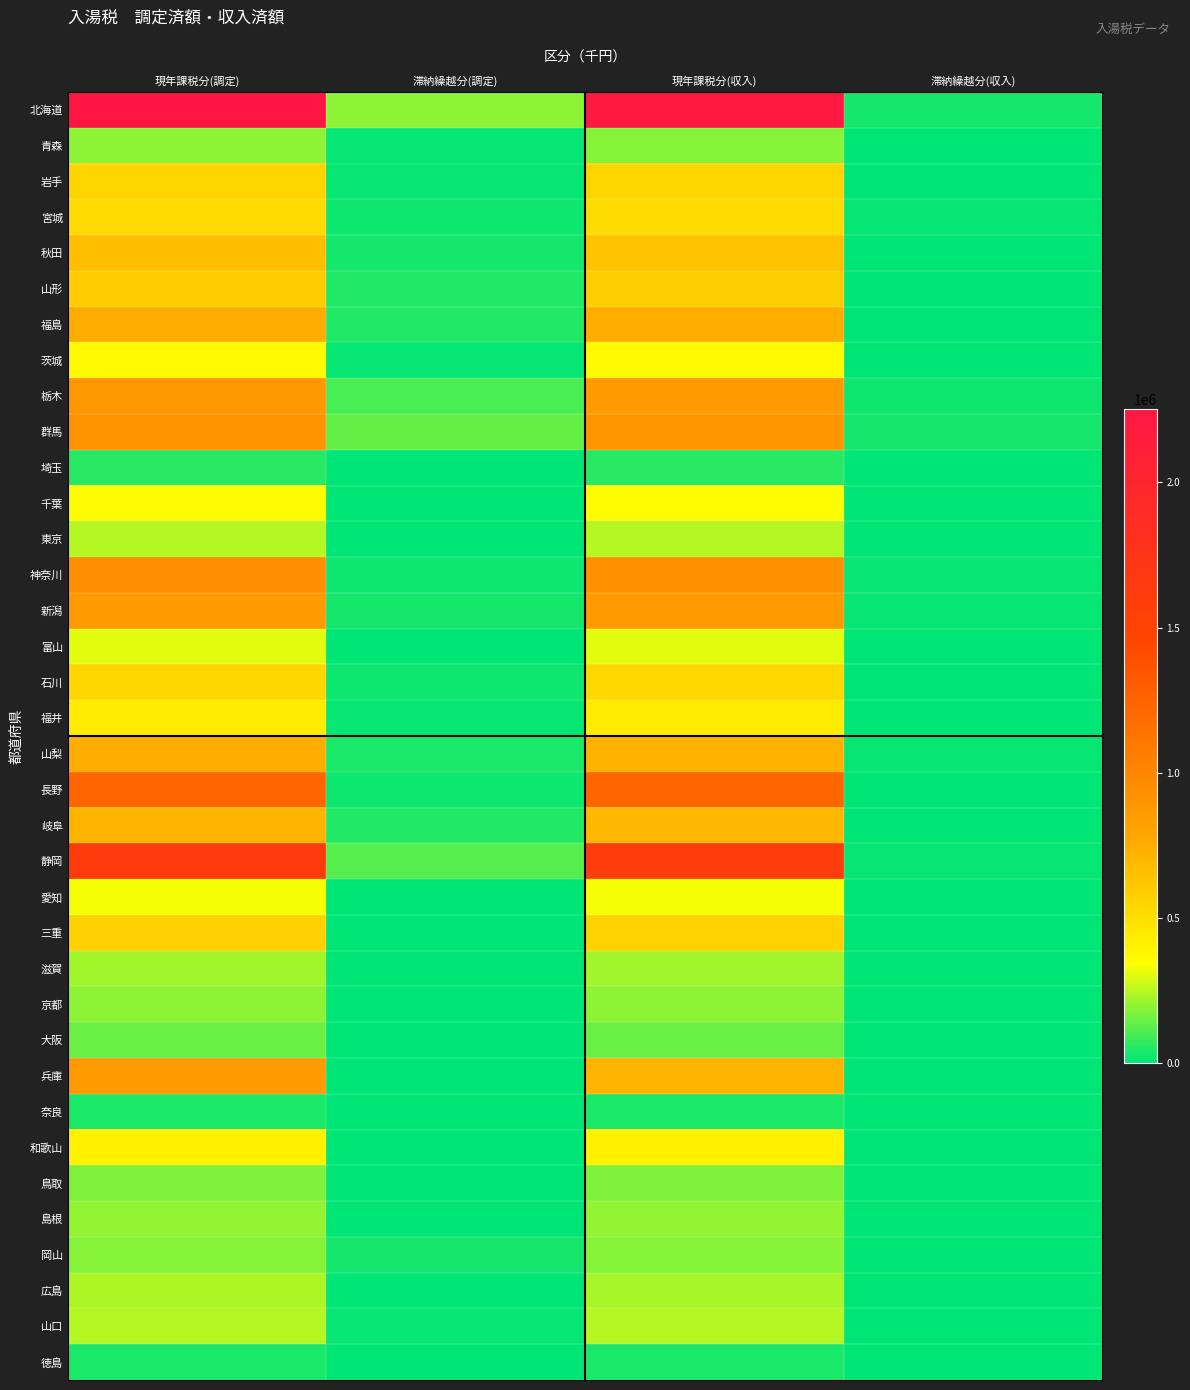

Which has a higher value, 滞納繰越分(調定) or 滞納繰越分(収入)?

滞納繰越分(調定)